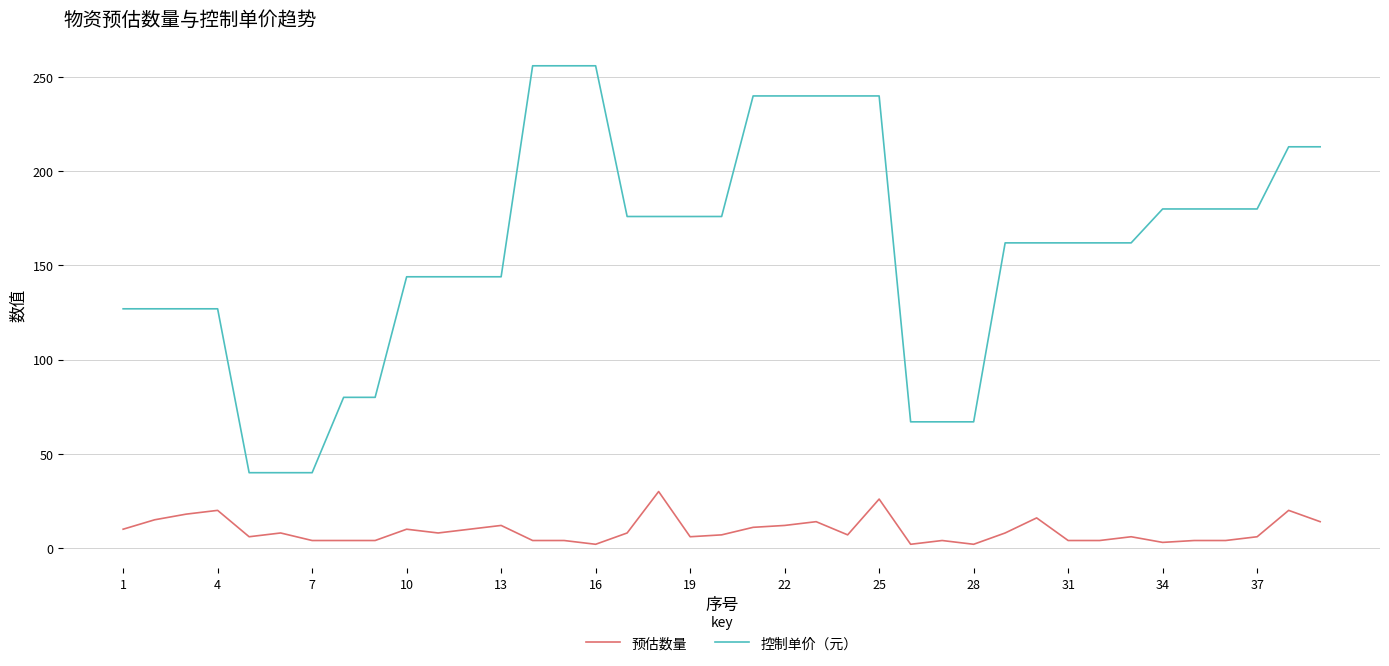

Does the chart have visible grid lines?

Yes